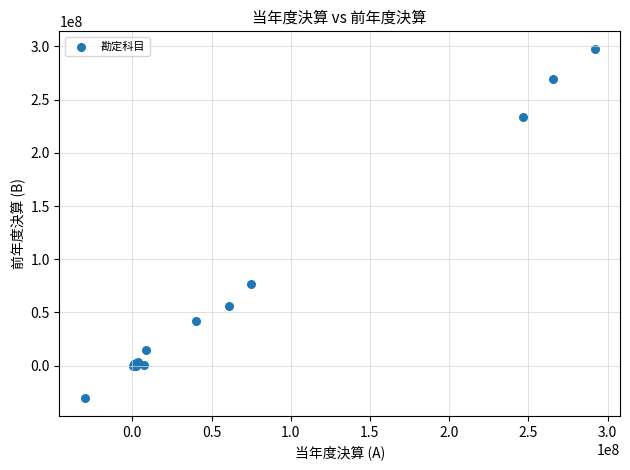

What Y value in the scatter plot is closest to 133482195?

76493149